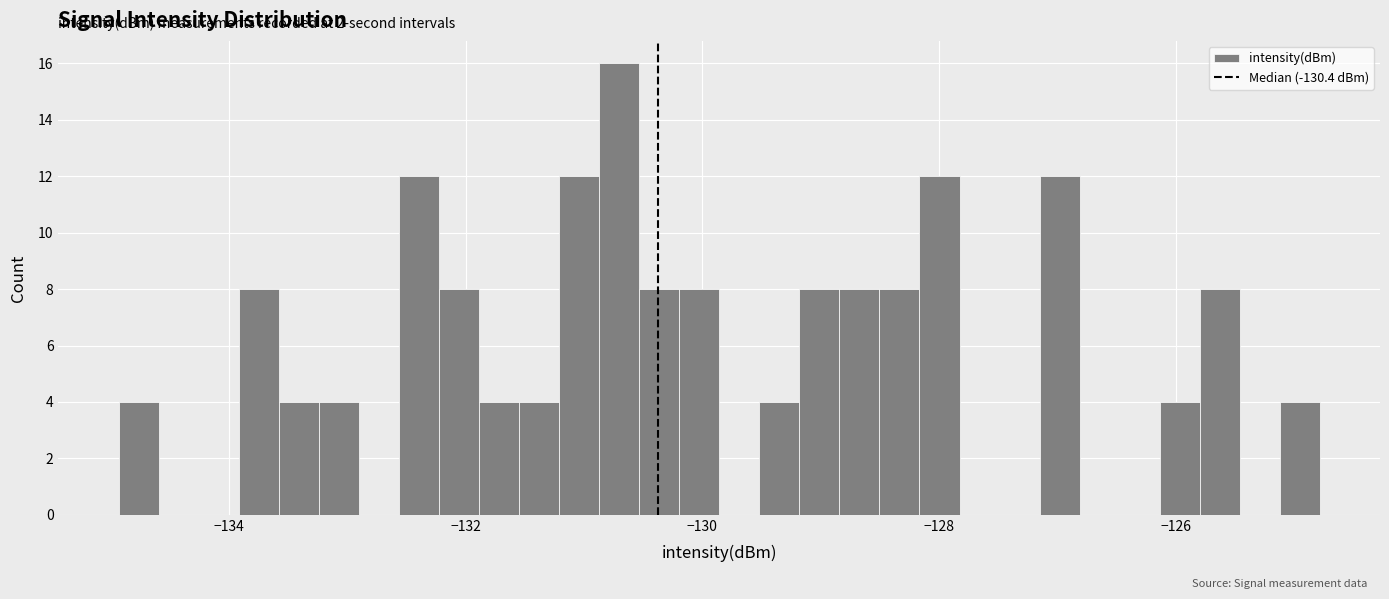

Read against the x-axis, roughly where is the centre of the tallest bar?

-130.8